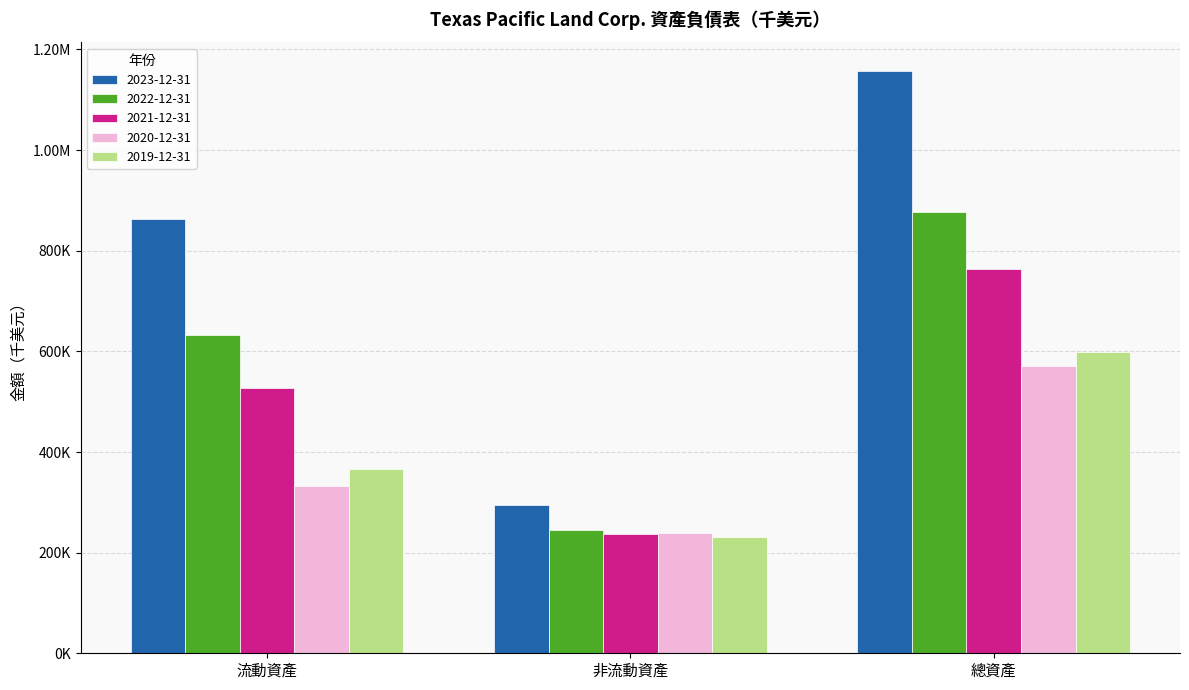

What are all the series names shown in the legend?

2023-12-31, 2022-12-31, 2021-12-31, 2020-12-31, 2019-12-31